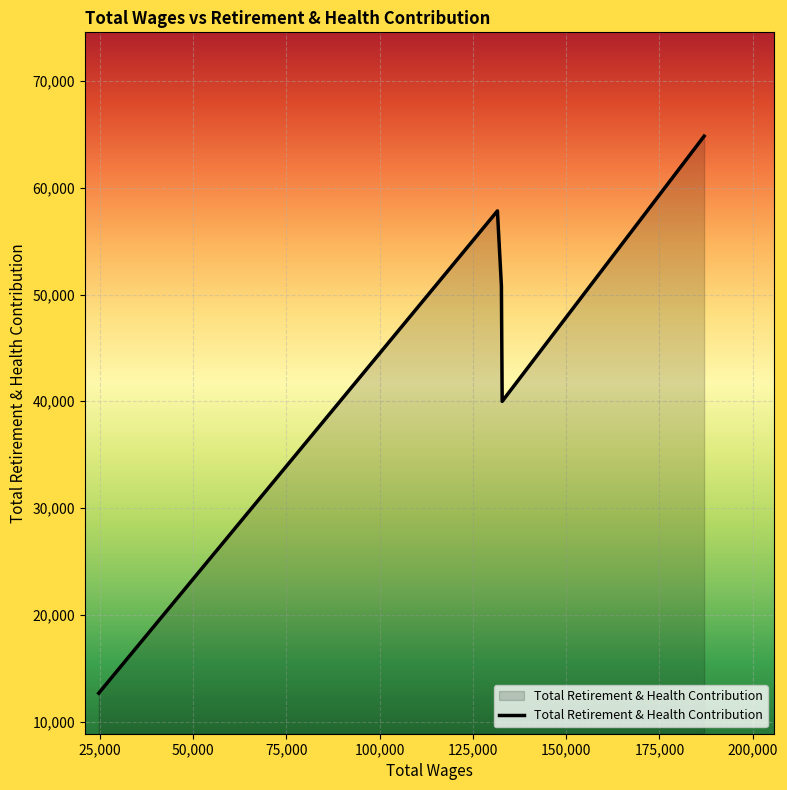

What is the difference between the second highest and minimum values?

45177